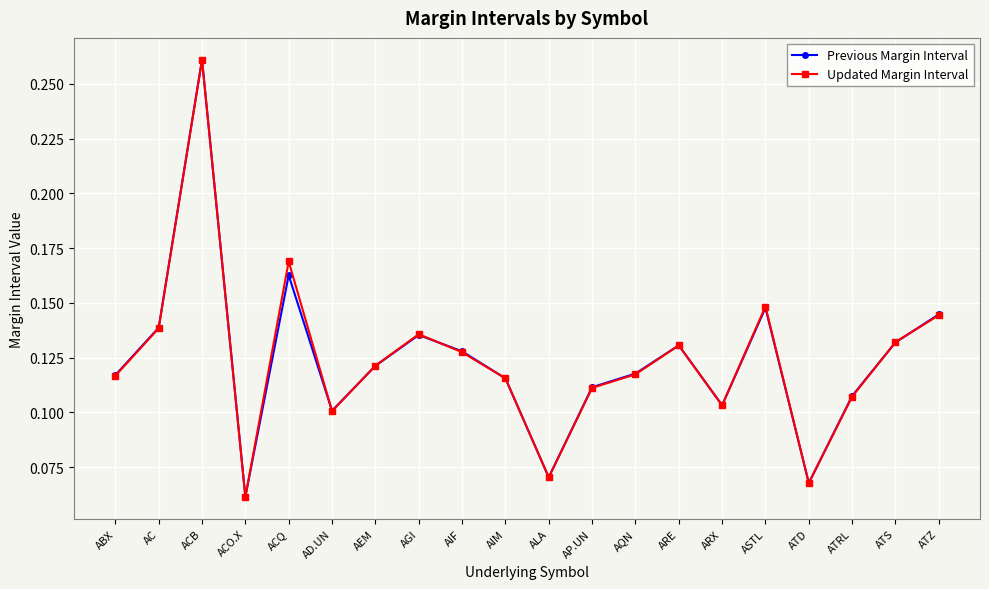

How many interior local peaks does the Previous Margin Interval series have?

5